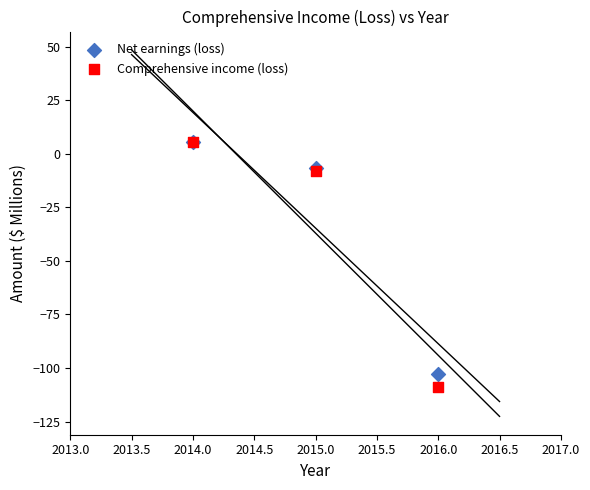

Which series contains the lowest Y value?

Comprehensive income (loss)